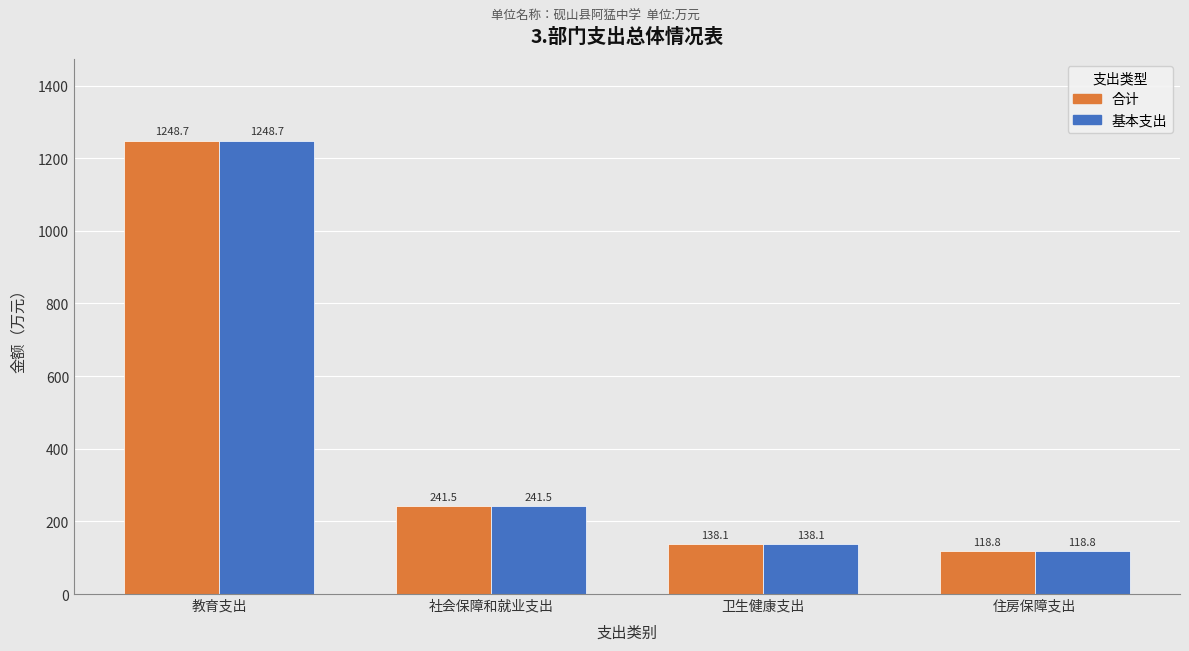

Reading left to right, list all the values displayed in this chart.

合计: 1248.7	241.5	138.1	118.8
基本支出: 1248.7	241.5	138.1	118.8